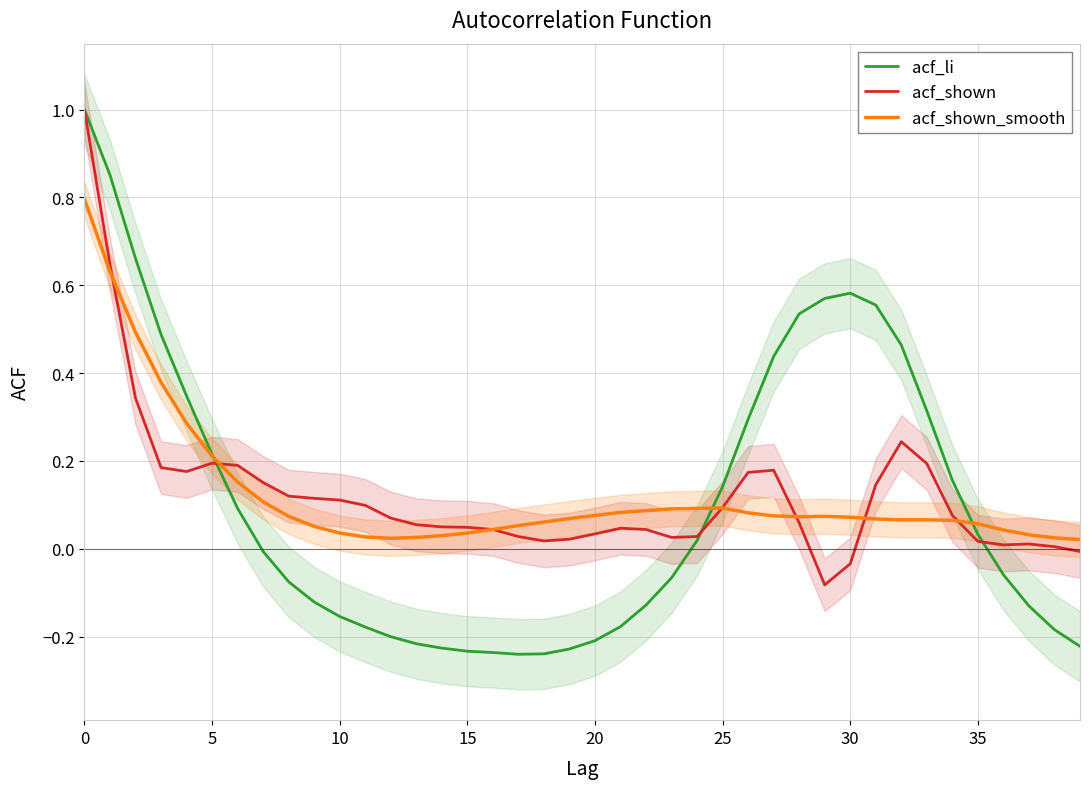

Reading left to right, transcribe all the data shown in this chart.

acf_li: 1.0	0.9	0.7	0.5	0.3	0.2	0.1	-0.0	-0.1	-0.1	-0.2	-0.2	-0.2	-0.2	-0.2	-0.2	-0.2	-0.2	-0.2	-0.2	-0.2	-0.2	-0.1	-0.1	0.0	0.1	0.3	0.4	0.5	0.6	0.6	0.6	0.5	0.3	0.2	0.0	-0.1	-0.1	-0.2	-0.2
acf_shown: 1.0	0.6	0.3	0.2	0.2	0.2	0.2	0.2	0.1	0.1	0.1	0.1	0.1	0.1	0.1	0.0	0.0	0.0	0.0	0.0	0.0	0.0	0.0	0.0	0.0	0.1	0.2	0.2	0.1	-0.1	-0.0	0.1	0.2	0.2	0.1	0.0	0.0	0.0	0.0	-0.0
acf_shown_smooth: 0.8	0.6	0.5	0.4	0.3	0.2	0.2	0.1	0.1	0.1	0.0	0.0	0.0	0.0	0.0	0.0	0.0	0.1	0.1	0.1	0.1	0.1	0.1	0.1	0.1	0.1	0.1	0.1	0.1	0.1	0.1	0.1	0.1	0.1	0.1	0.1	0.0	0.0	0.0	0.0